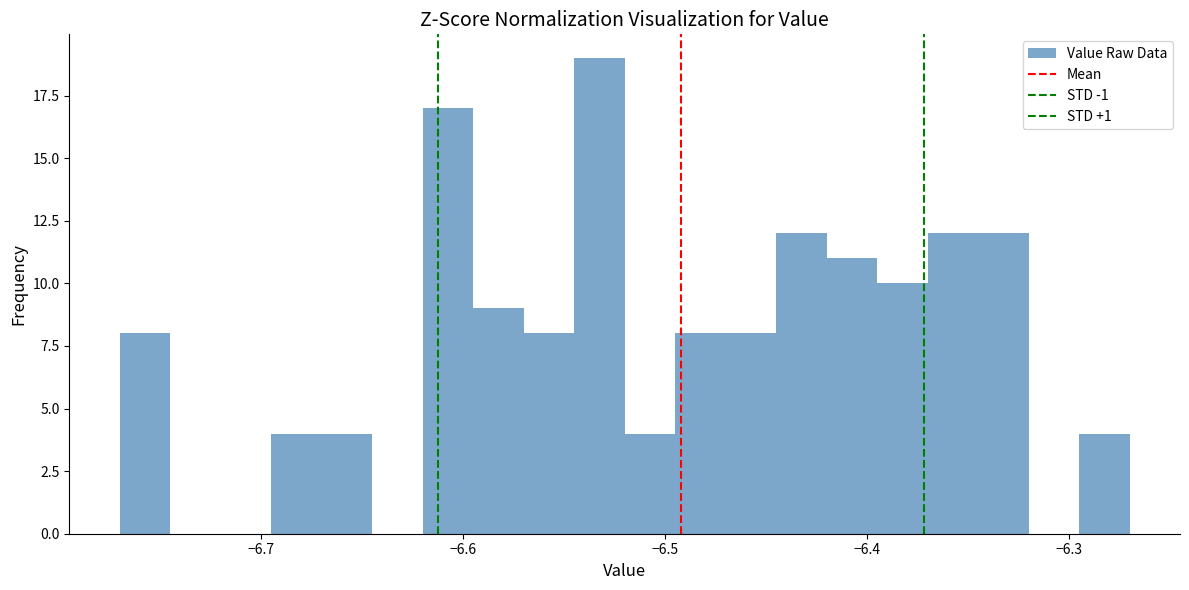

Read against the x-axis, roughly where is the centre of the tallest bar?

-6.53